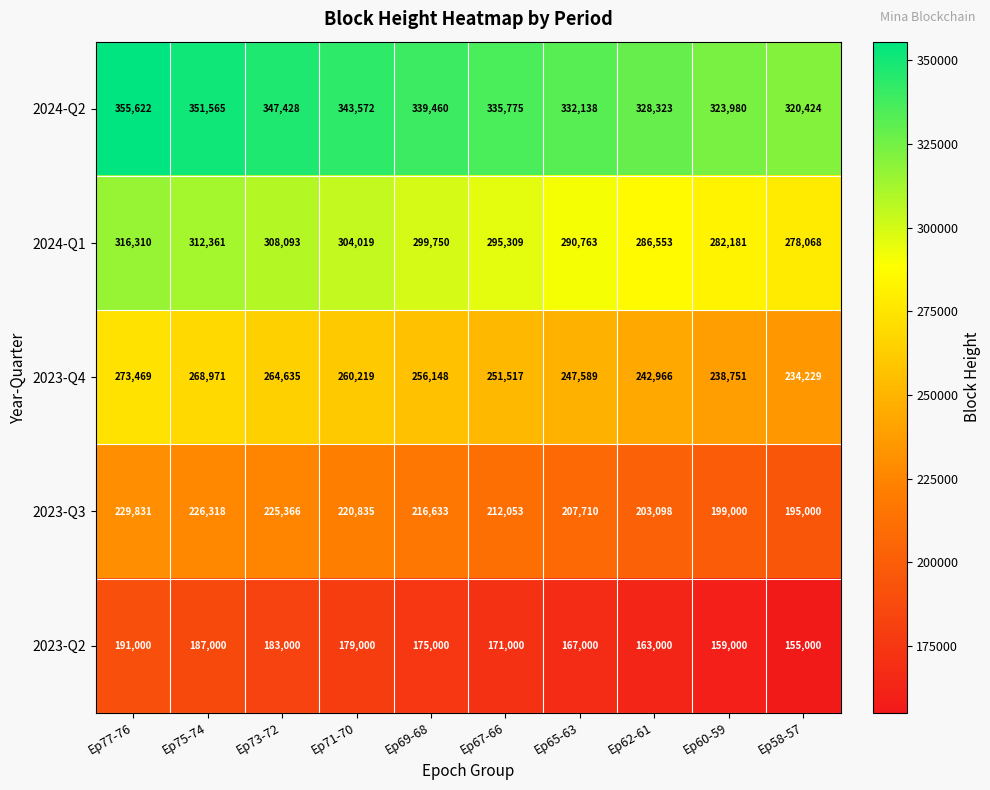

Which series has the largest total across all categories?

2024-Q2